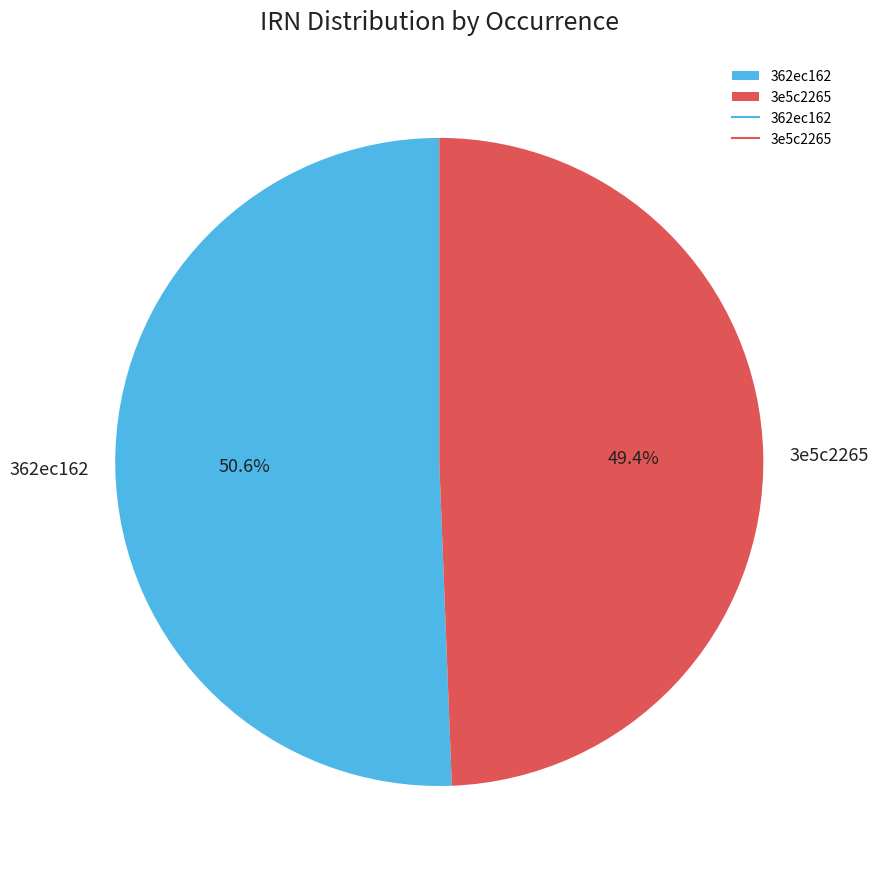

Does 362ec162 account for over 50% of the chart?

Yes